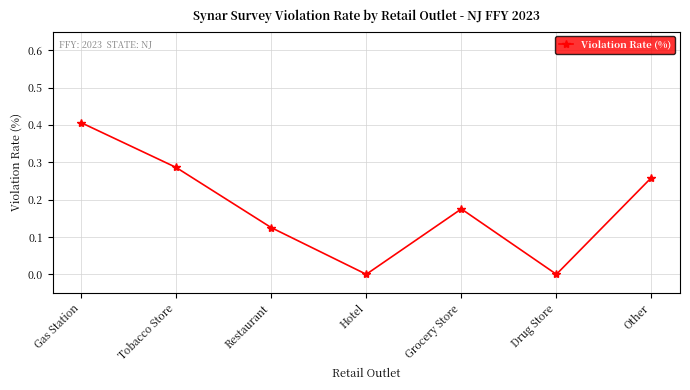

How many categories are shown in the chart?

7